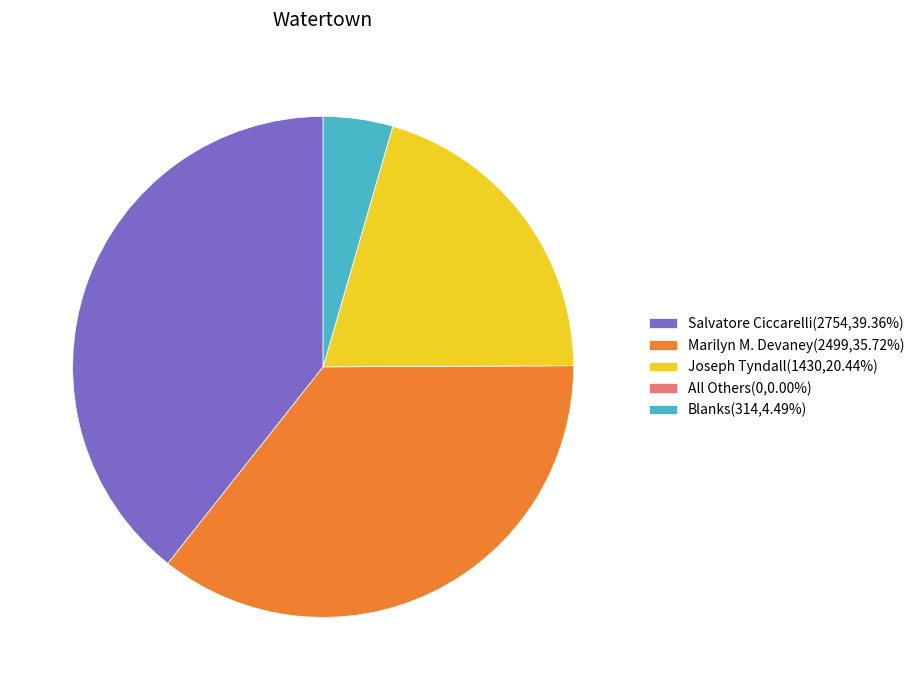

Combined, do Marilyn M. Devaney(2499,35.72%) and Salvatore Ciccarelli(2754,39.36%) account for over 50%?

Yes